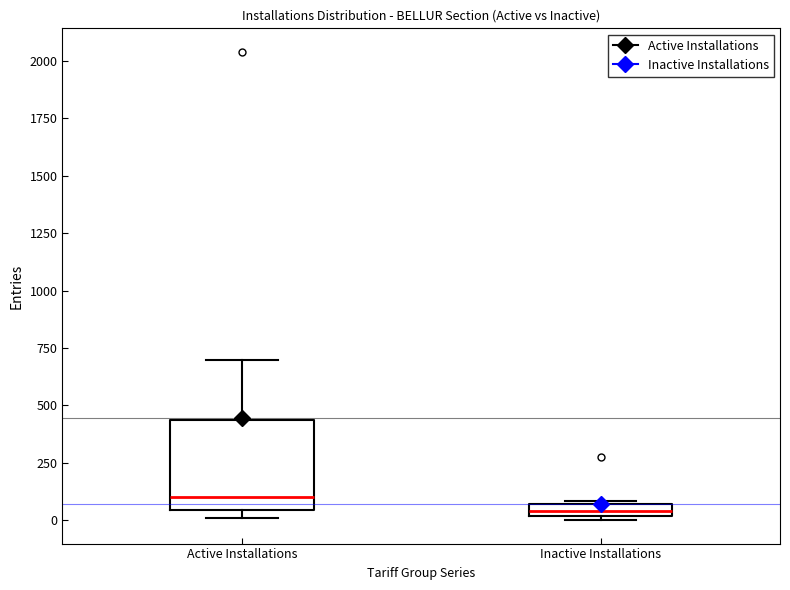

Which box has the lowest median line?

Inactive Installations